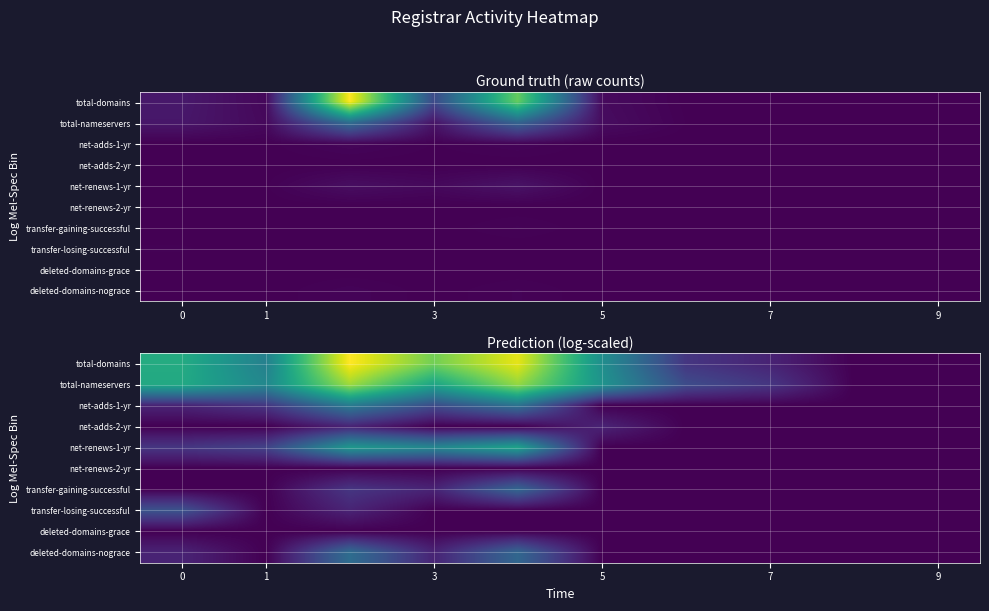

What is the greatest value displayed?

7.0